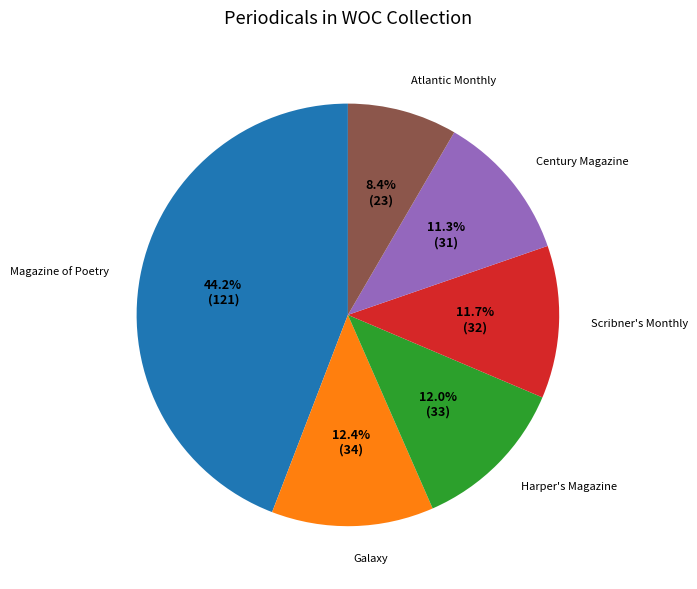

Combined, do Atlantic Monthly and Century Magazine account for over 50%?

No